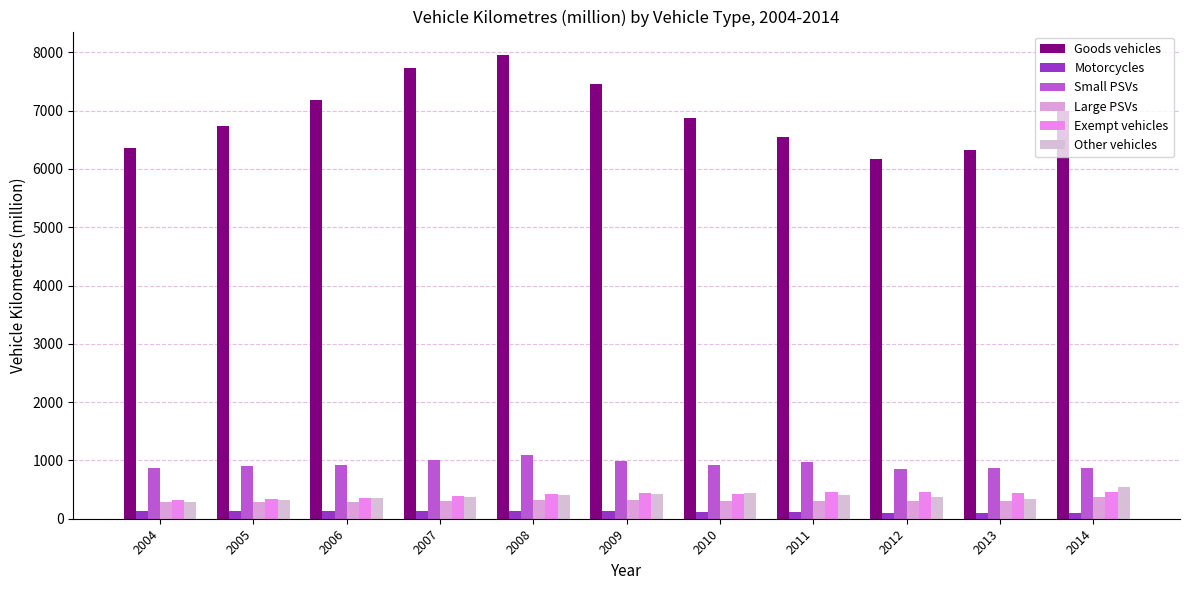

What is the sum of the Large PSVs values at 2010 and 2006?

606